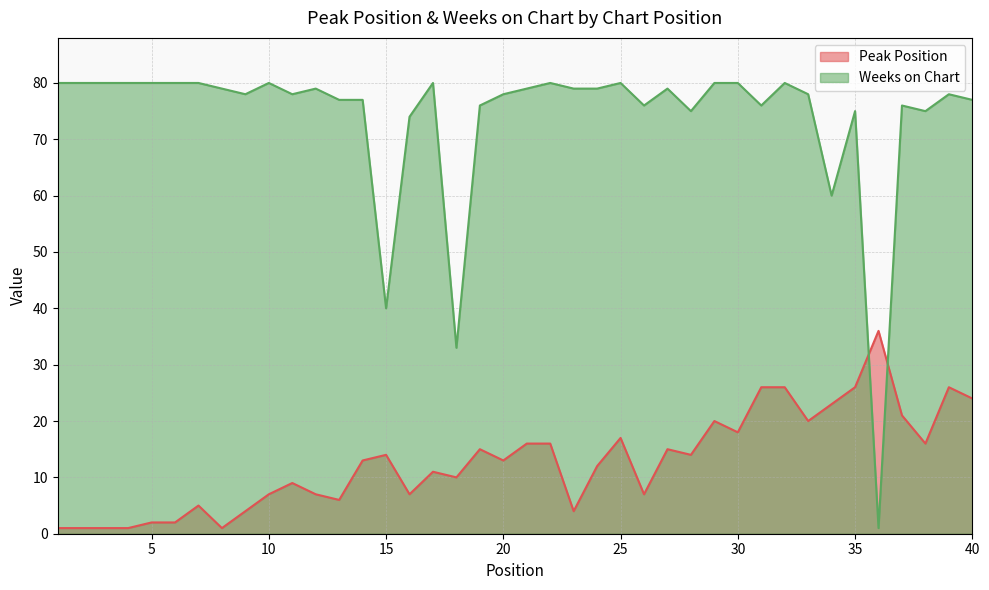

What is the highest value of the Peak Position series?

36